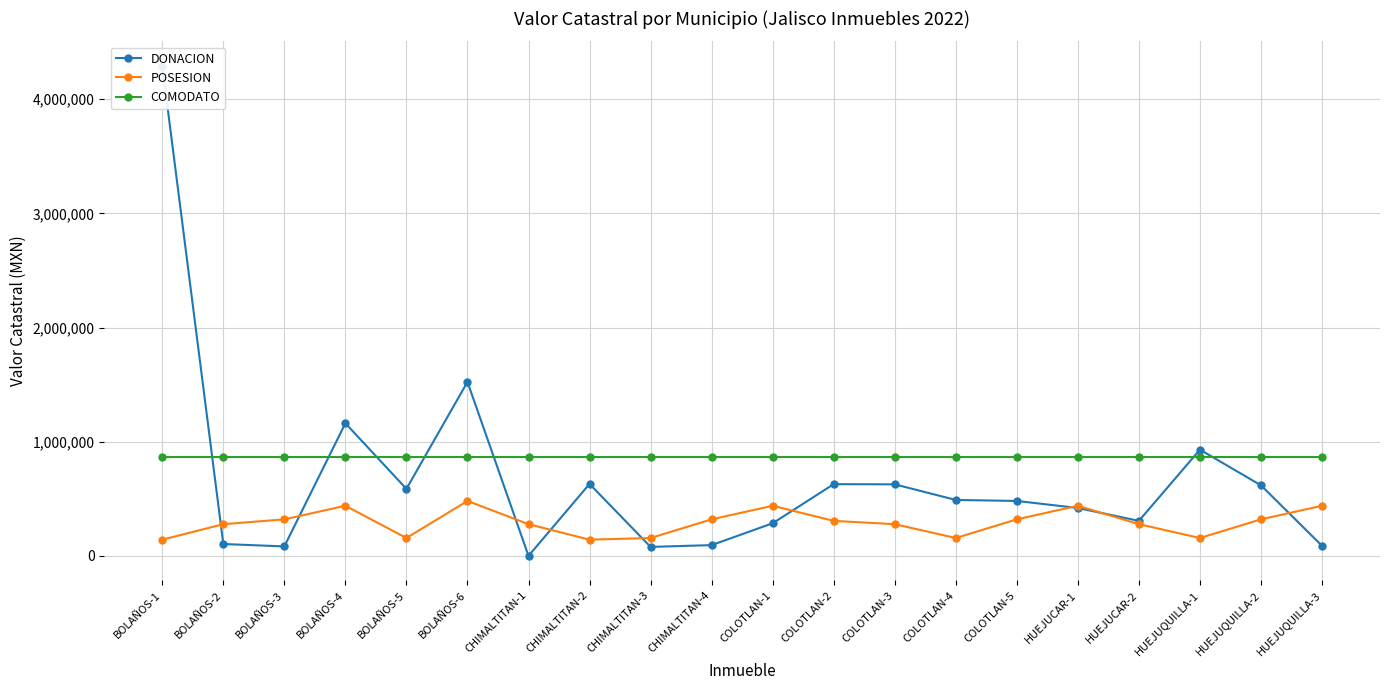

Reading left to right, list all the values displayed in this chart.

DONACION: BOLAÑOS-1=4292651.0	BOLAÑOS-2=103808.5	BOLAÑOS-3=82808.0	BOLAÑOS-4=1161740.0	BOLAÑOS-5=587032.0	BOLAÑOS-6=1523540.0	CHIMALTITAN-1=0.0	CHIMALTITAN-2=630174.8	CHIMALTITAN-3=78500.0	CHIMALTITAN-4=94200.0	COLOTLAN-1=285570.0	COLOTLAN-2=628180.0	COLOTLAN-3=626587.0	COLOTLAN-4=489930.0	COLOTLAN-5=481030.0	HUEJUCAR-1=419450.0	HUEJUCAR-2=306562.5	HUEJUQUILLA-1=930500.0	HUEJUQUILLA-2=618000.0	HUEJUQUILLA-3=88200.0
POSESION: BOLAÑOS-1=141900.0	BOLAÑOS-2=277575.0	BOLAÑOS-3=320000.0	BOLAÑOS-4=438866.0	BOLAÑOS-5=156458.1	BOLAÑOS-6=481030.0	CHIMALTITAN-1=277575.0	CHIMALTITAN-2=141900.0	CHIMALTITAN-3=156458.1	CHIMALTITAN-4=320000.0	COLOTLAN-1=438866.0	COLOTLAN-2=306562.5	COLOTLAN-3=277575.0	COLOTLAN-4=156458.1	COLOTLAN-5=320000.0	HUEJUCAR-1=438866.0	HUEJUCAR-2=277575.0	HUEJUQUILLA-1=156458.1	HUEJUQUILLA-2=320000.0	HUEJUQUILLA-3=438866.0
COMODATO: BOLAÑOS-1=864010.0	BOLAÑOS-2=864010.0	BOLAÑOS-3=864010.0	BOLAÑOS-4=864010.0	BOLAÑOS-5=864010.0	BOLAÑOS-6=864010.0	CHIMALTITAN-1=864010.0	CHIMALTITAN-2=864010.0	CHIMALTITAN-3=864010.0	CHIMALTITAN-4=864010.0	COLOTLAN-1=864010.0	COLOTLAN-2=864010.0	COLOTLAN-3=864010.0	COLOTLAN-4=864010.0	COLOTLAN-5=864010.0	HUEJUCAR-1=864010.0	HUEJUCAR-2=864010.0	HUEJUQUILLA-1=864010.0	HUEJUQUILLA-2=864010.0	HUEJUQUILLA-3=864010.0